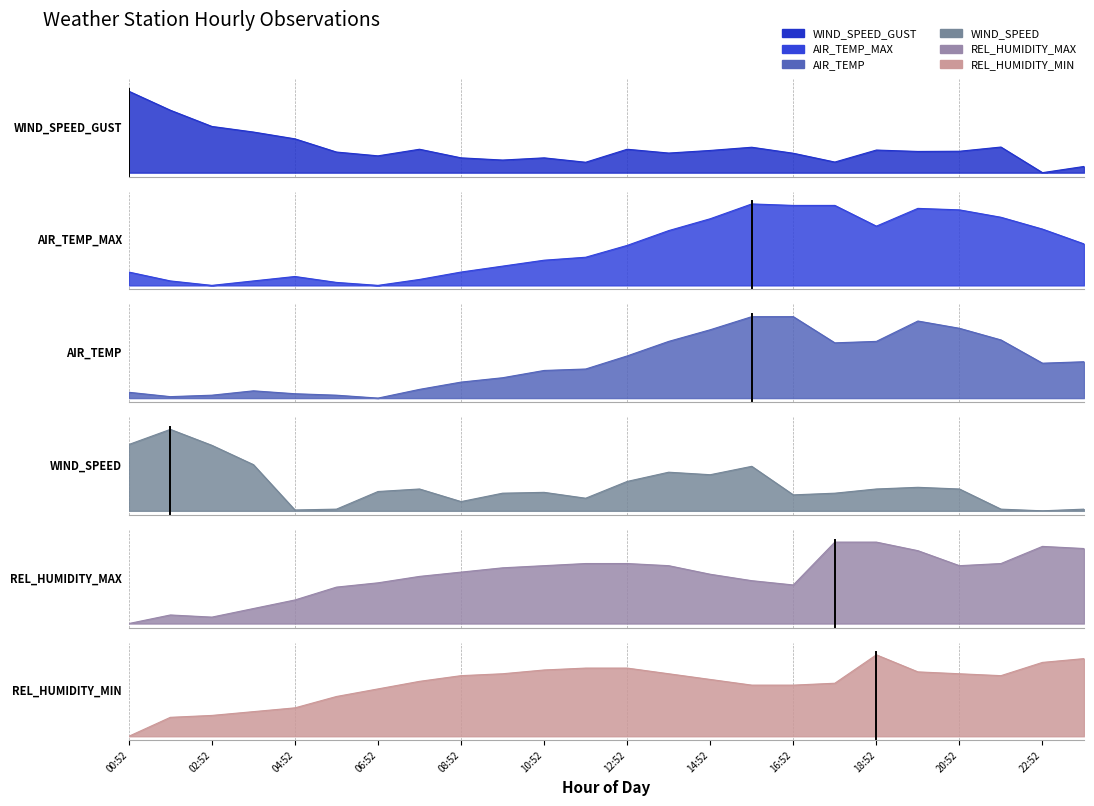

How many times do AIR_TEMP and WIND_SPEED cross each other?

3